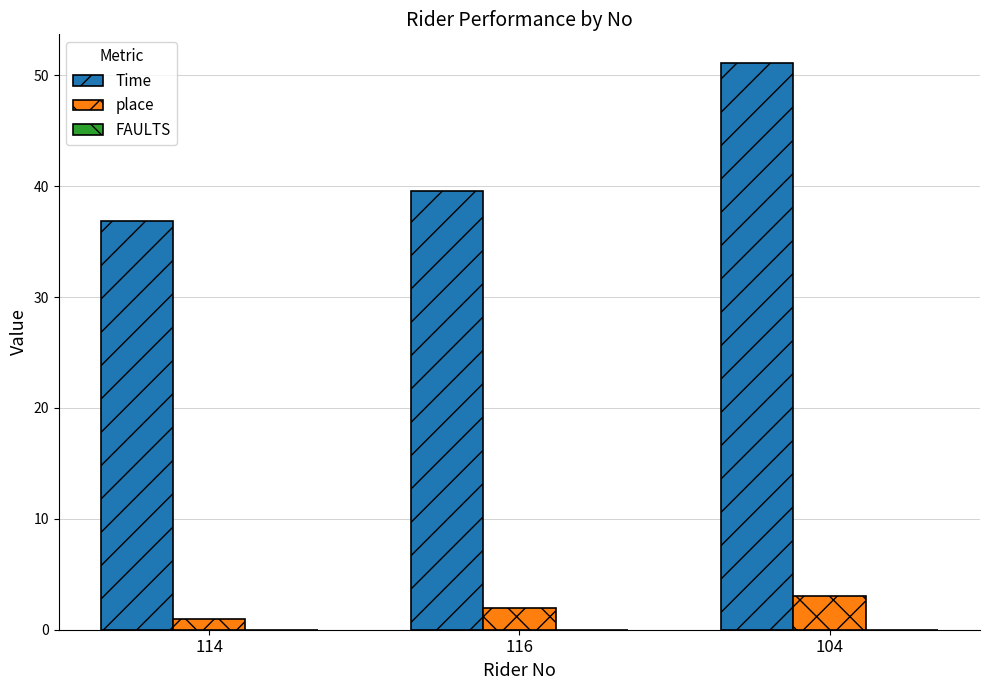

At which label does Time reach its peak?

104